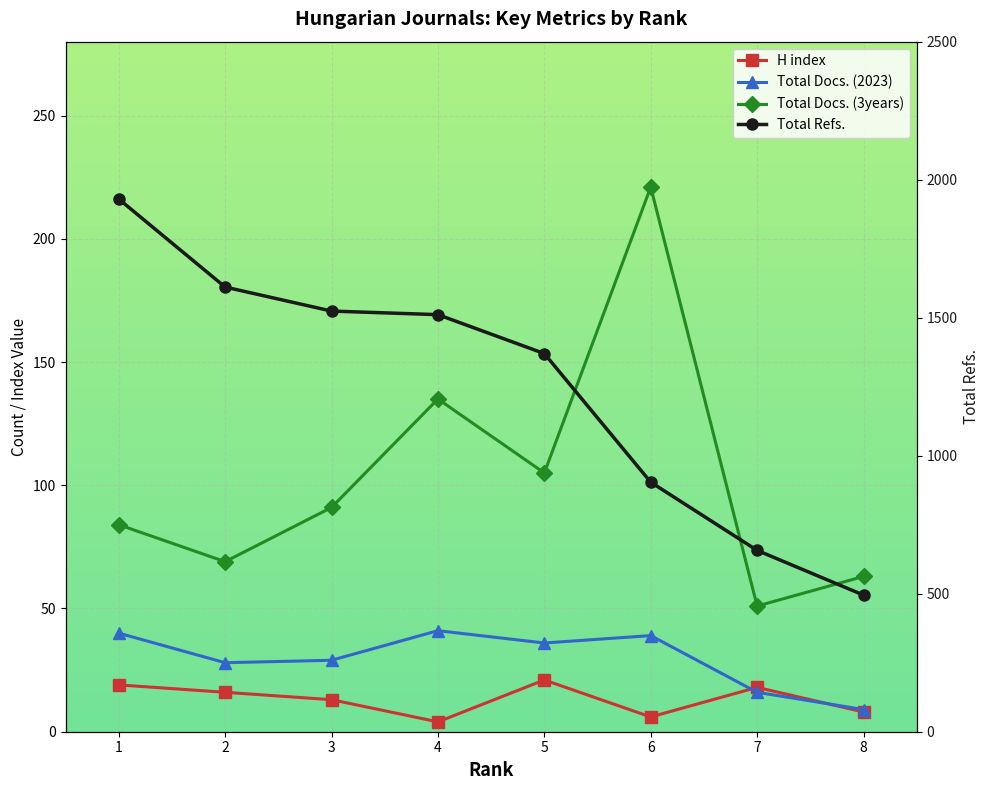

Rank the series by their maximum value, from highest to lowest.

Total Refs., Total Docs. (3years), Total Docs. (2023), H index